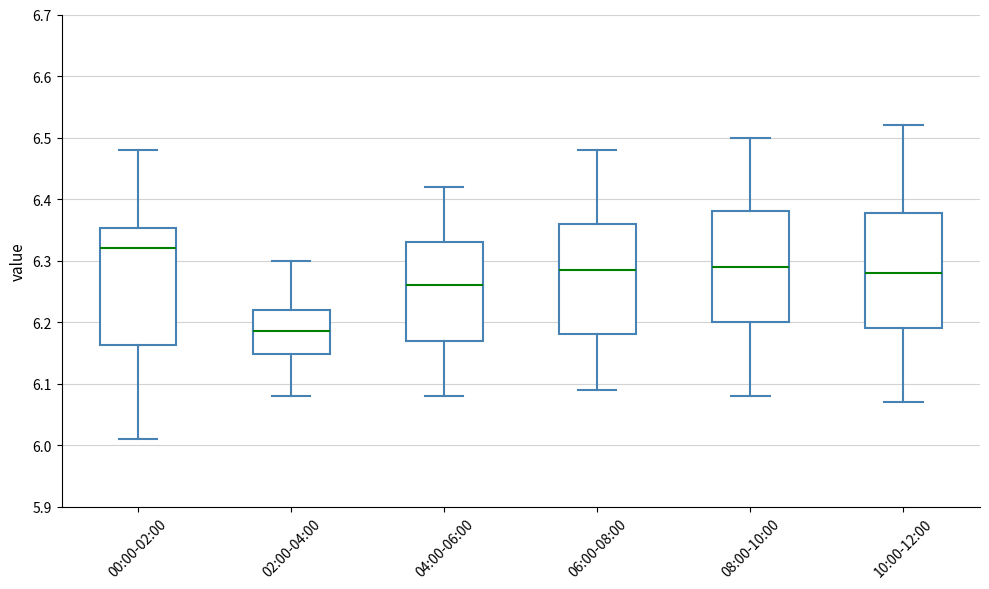

Where does the lower whisker of the box for 08:00-10:00 end on the y-axis? The values are not printed on the chart, so give them approximately, as read against the axis.

6.08